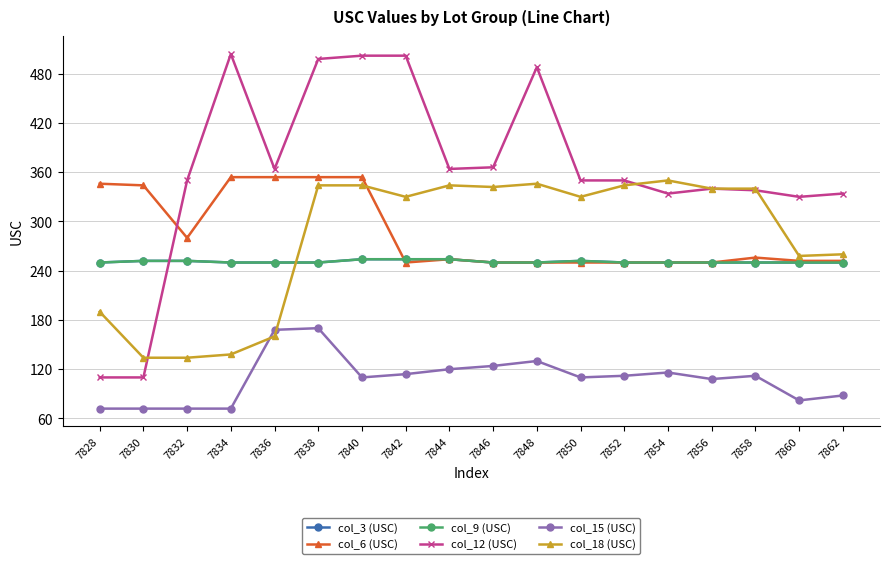

In col_18 (USC), how many points are higher than both neighbors (excluding endpoints)?

3